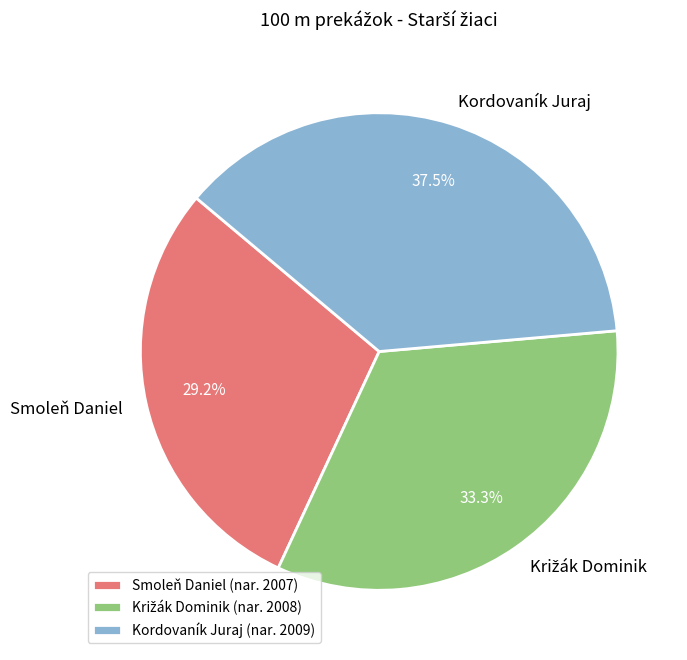

What portion of the pie excludes Smoleň Daniel?

70.8%